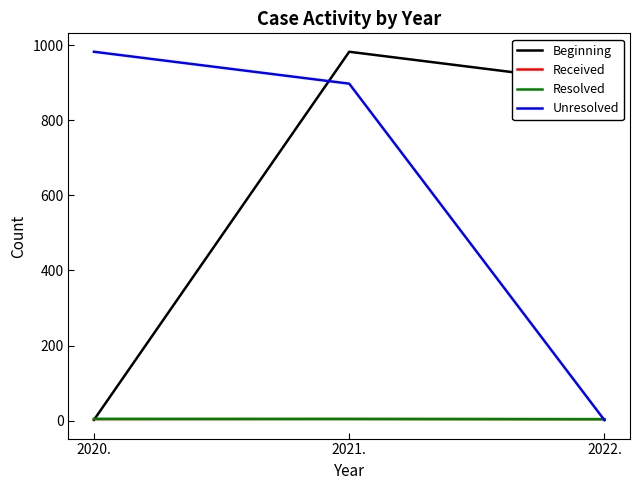

At which label does Unresolved reach its peak?

2020.